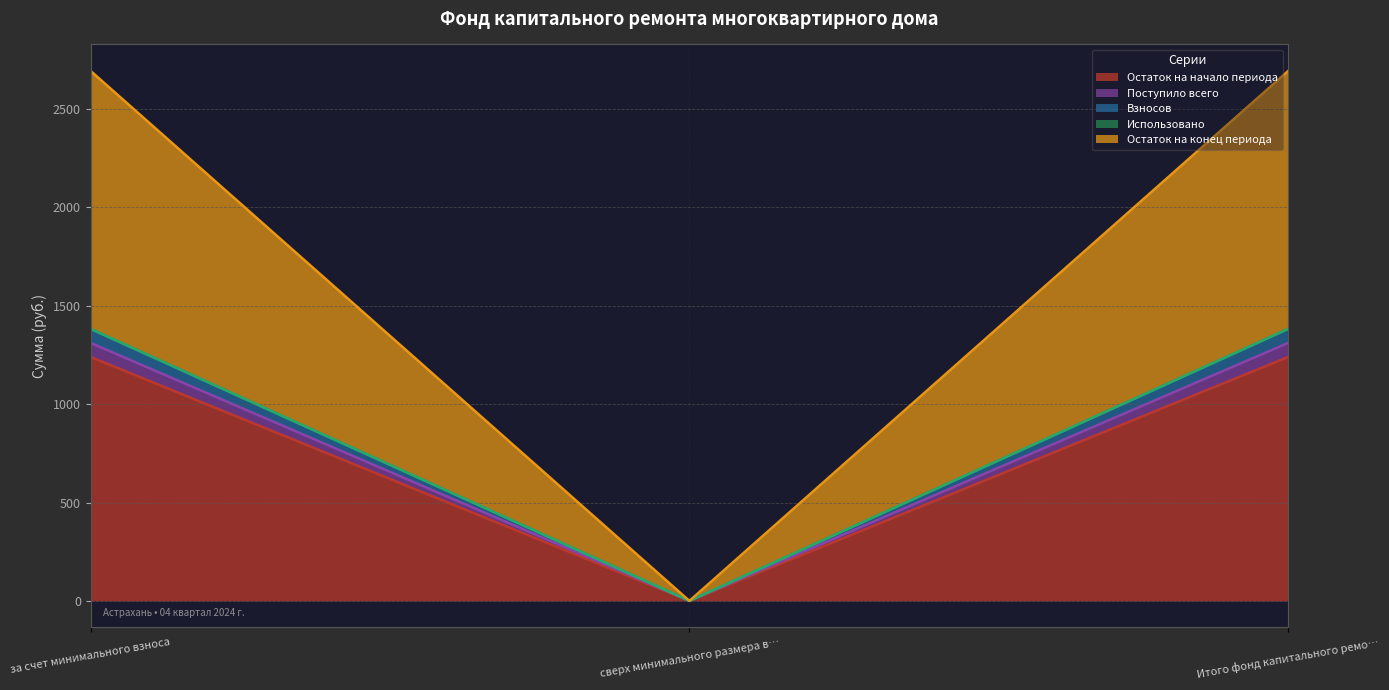

True or false: Остаток на начало периода has a value of 1239.8 at за счет минимального взноса.

True